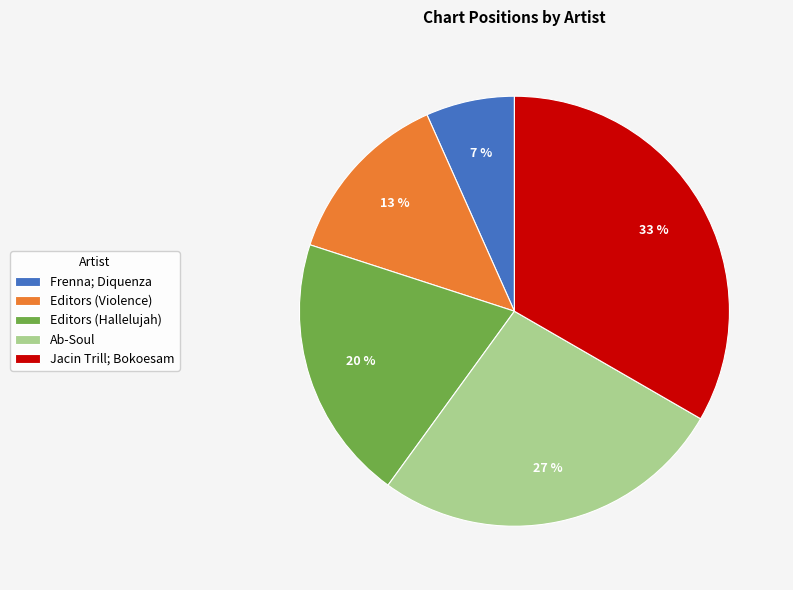

To the nearest percent, what is the average slice percentage?

20%